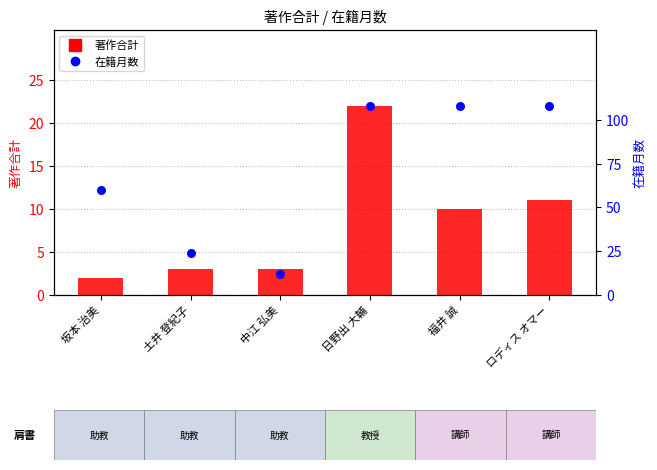

What are all the series names shown in the legend?

著作合計, 在籍月数